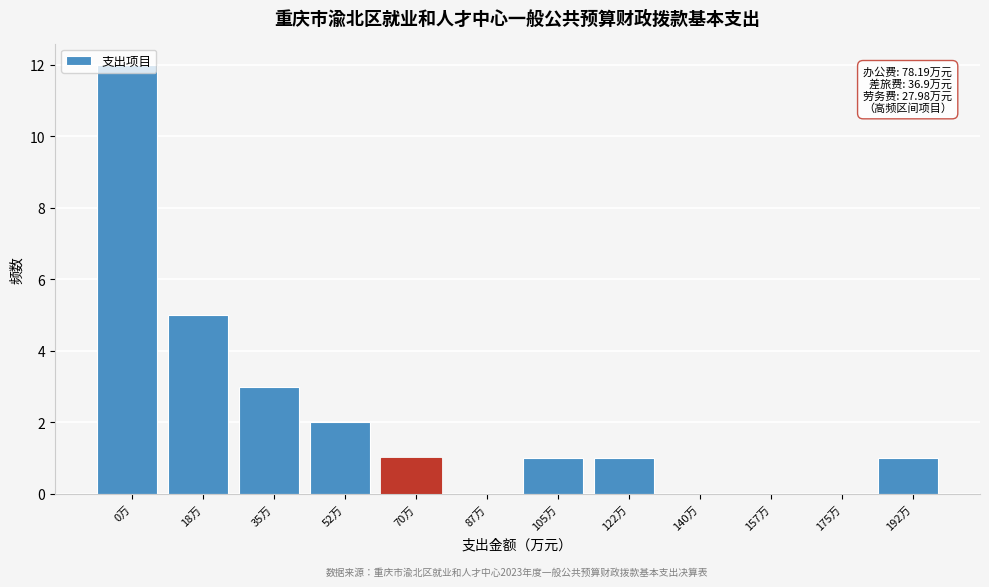

At which label is the value closest to 6?

18万